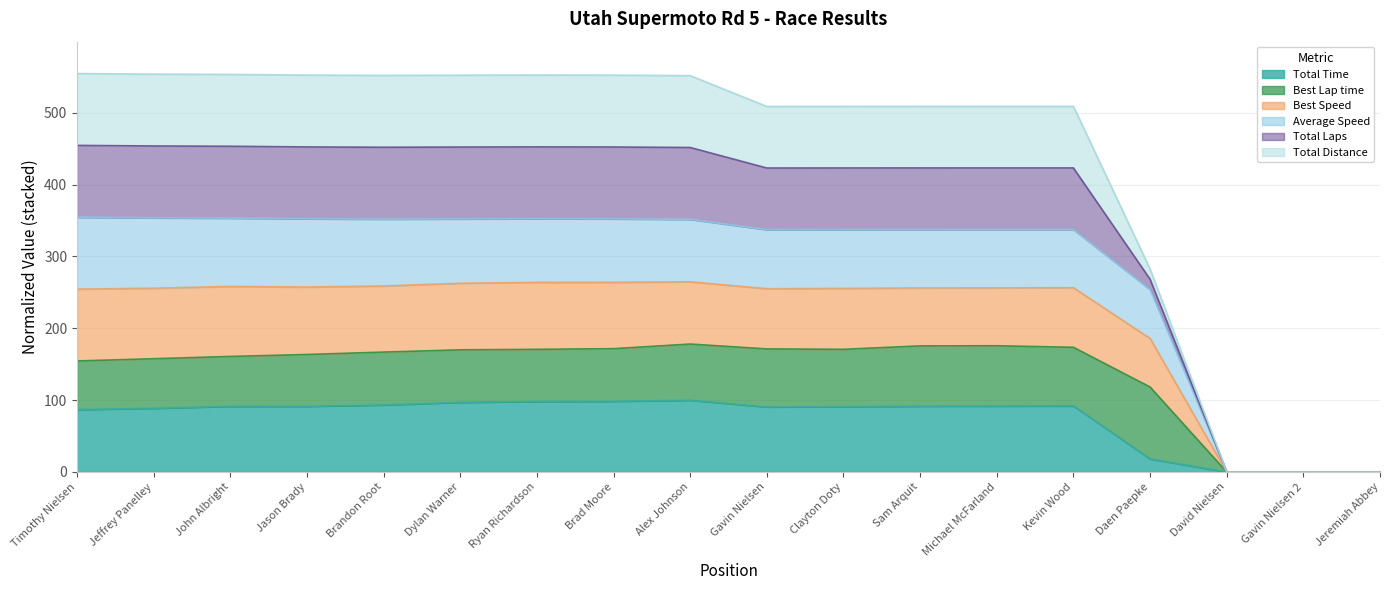

What position from the right is Jeffrey Panelley?

17